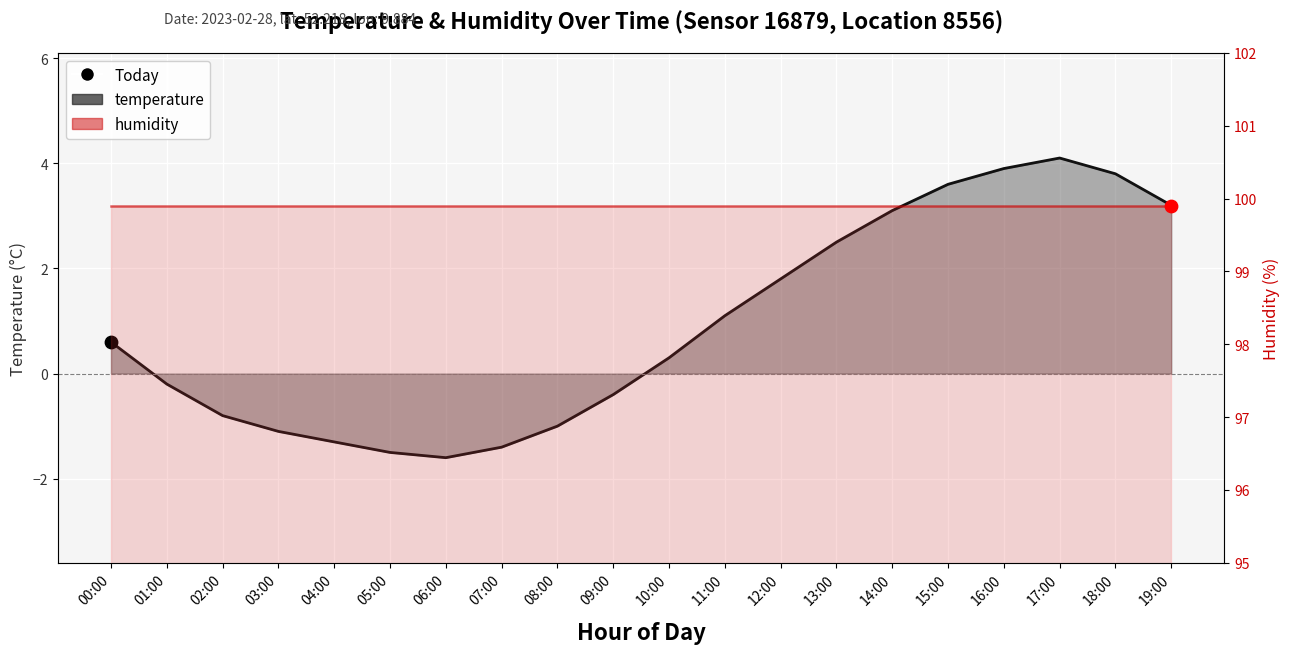

Is the value of humidity at 07:00 greater than the value of temperature at 03:00?

Yes